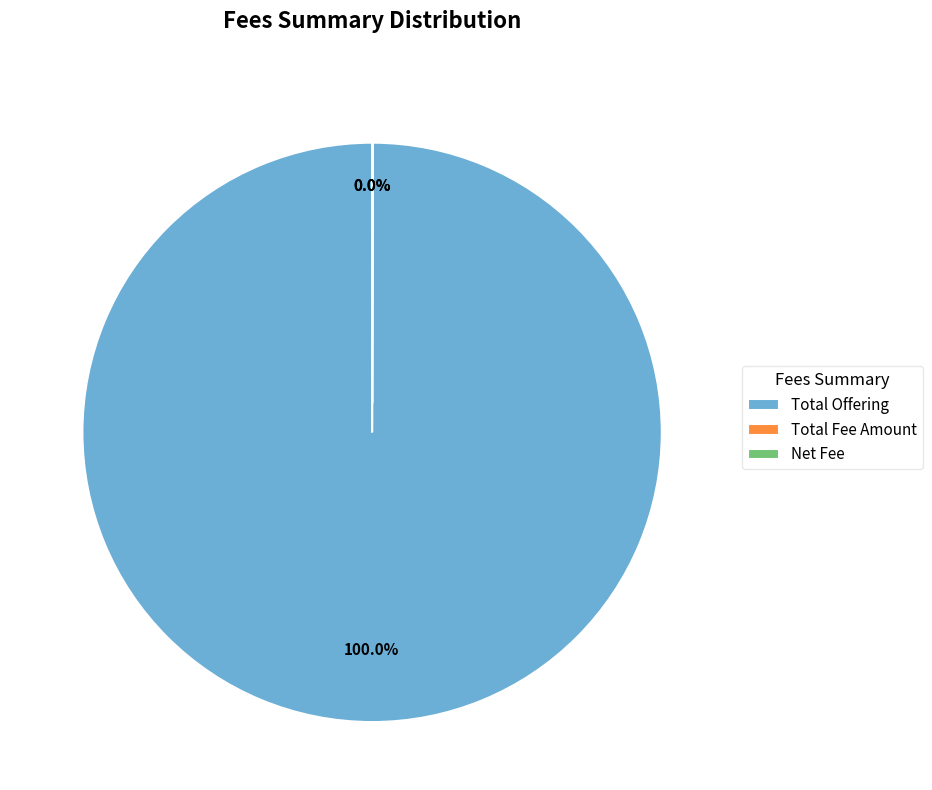

Which category has the biggest portion of the pie?

Total Offering